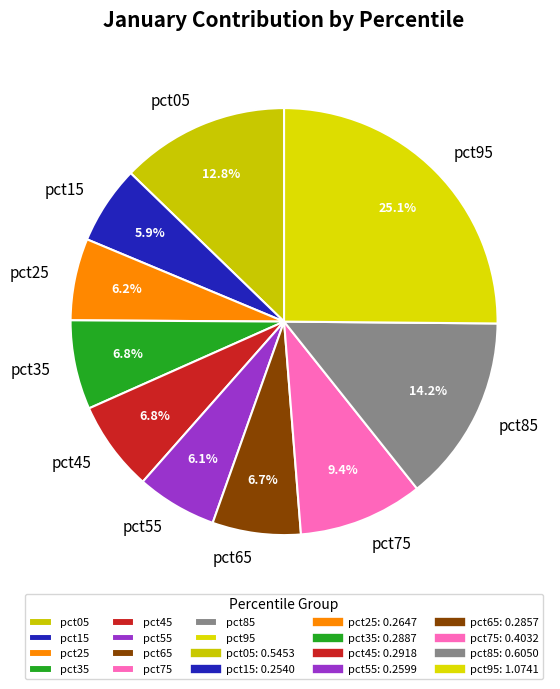

The pct05 slice represents 25% of the pie. True or false?

False